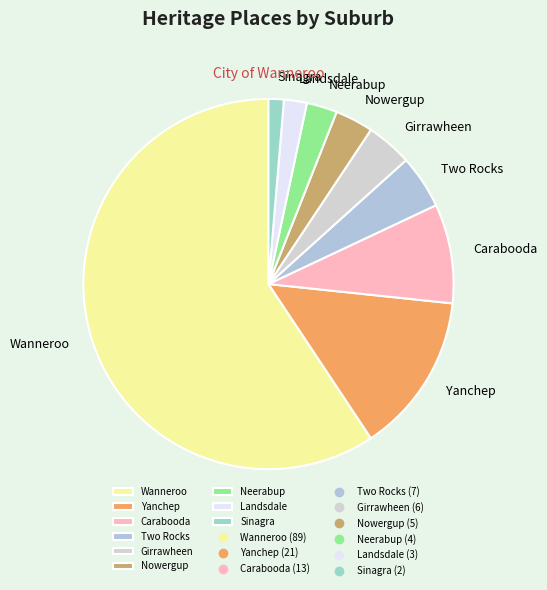

The Landsdale slice represents 2% of the pie. True or false?

True